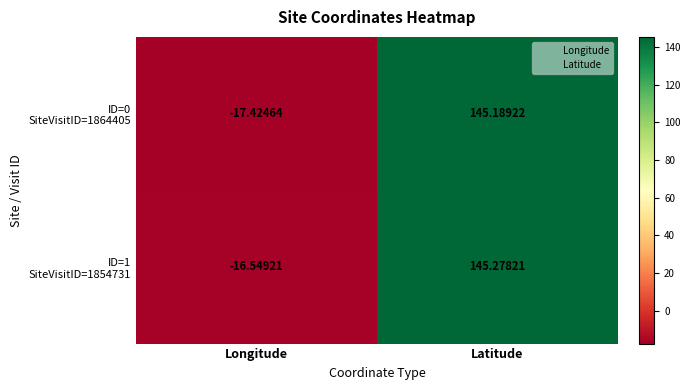

At which category does the chart reach its peak across all series?

Latitude